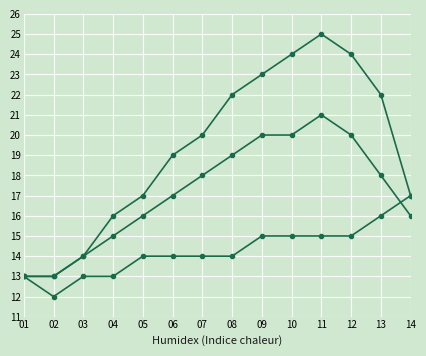

Which category has the lowest value across all series?

02